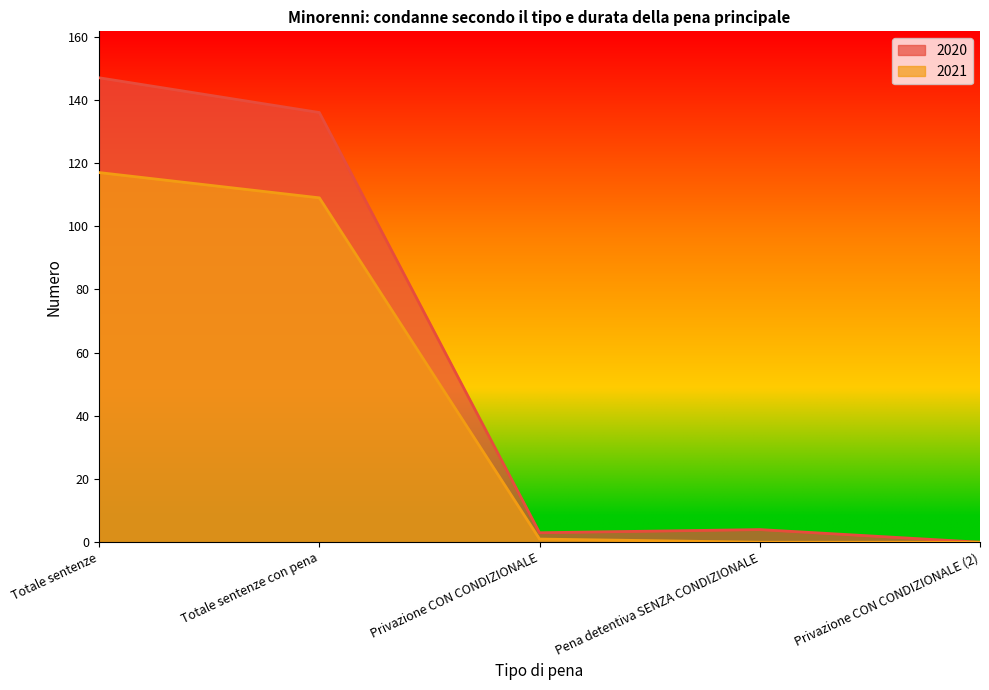

True or false: 2021 has more than 1 points higher than both neighbors.

False